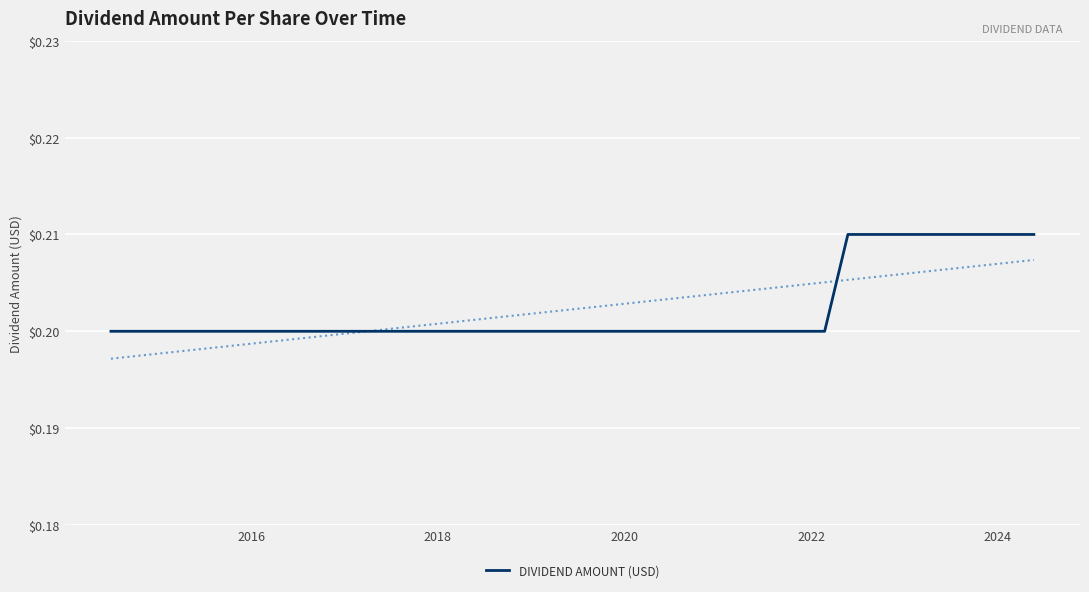

Count the values in the range 0 to 1.

40